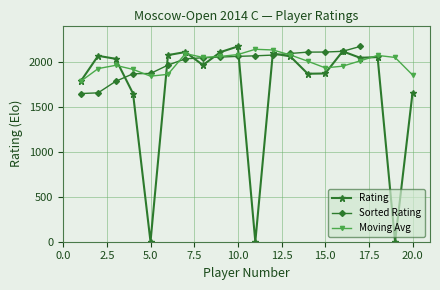

What is the greatest value displayed?

2168